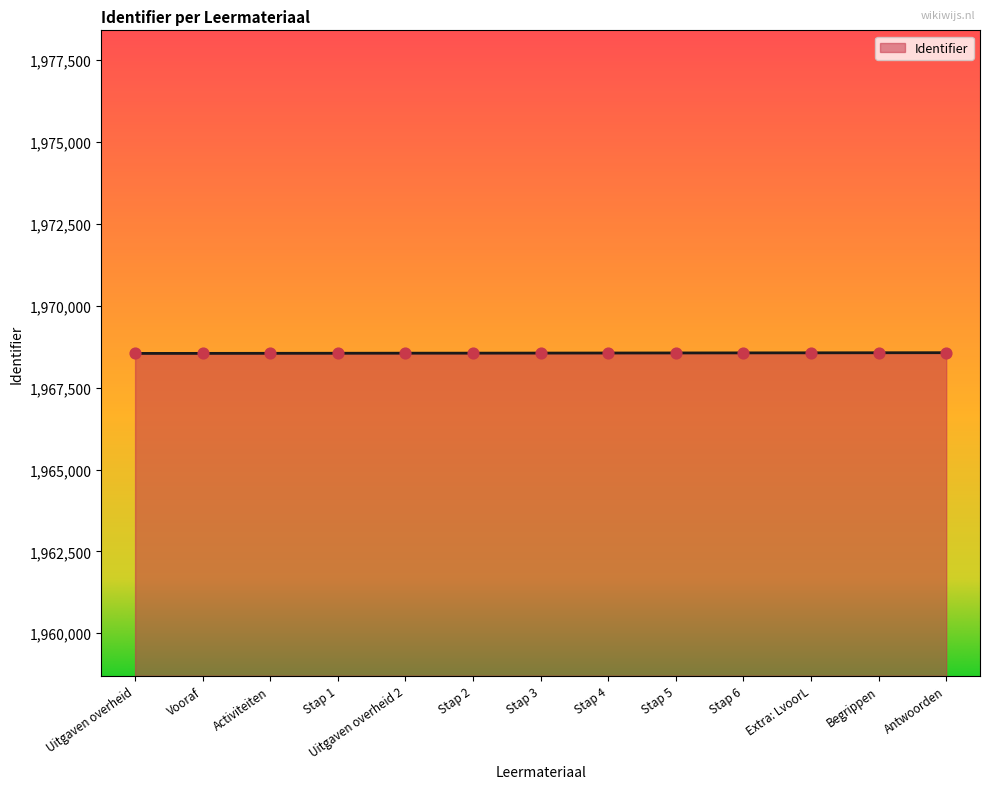

What is the ratio of the value at Activiteiten to the value at Uitgaven overheid 2?

1.0